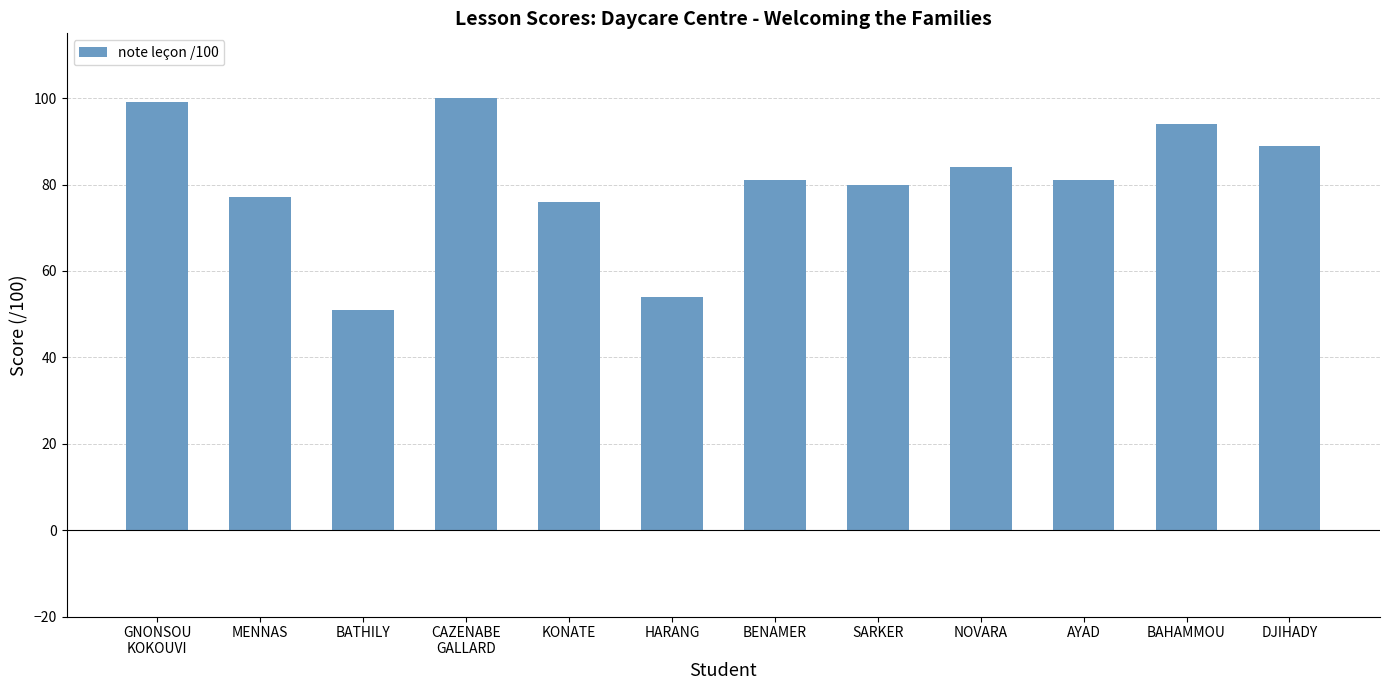

What is the minimum value shown in the chart?

51